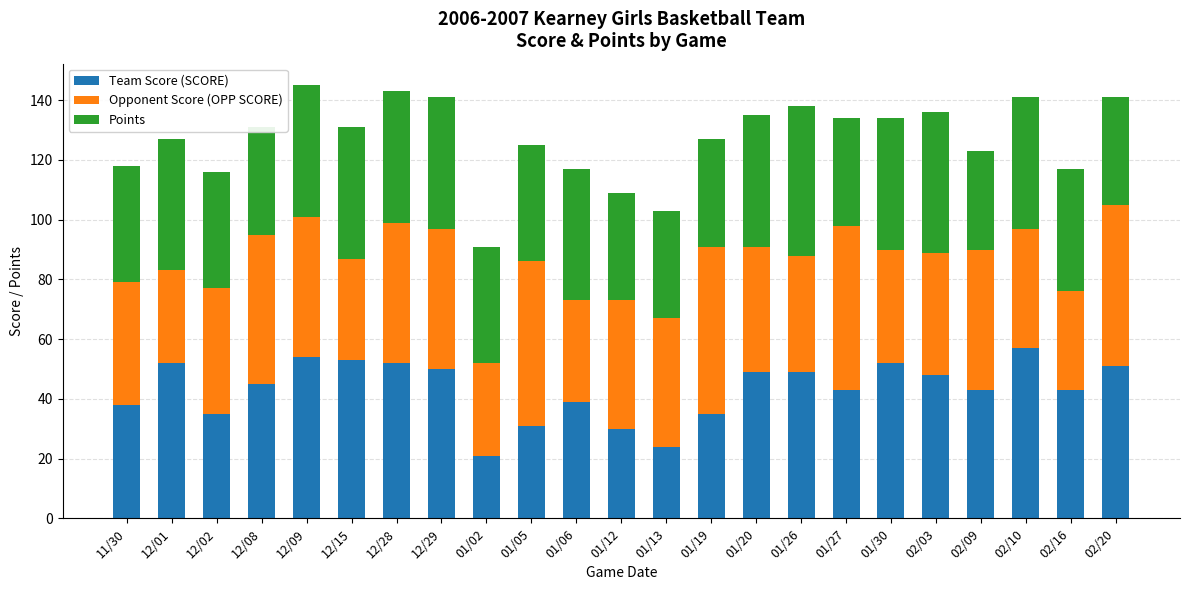

What is the sum of all Team Score (SCORE) values?

994